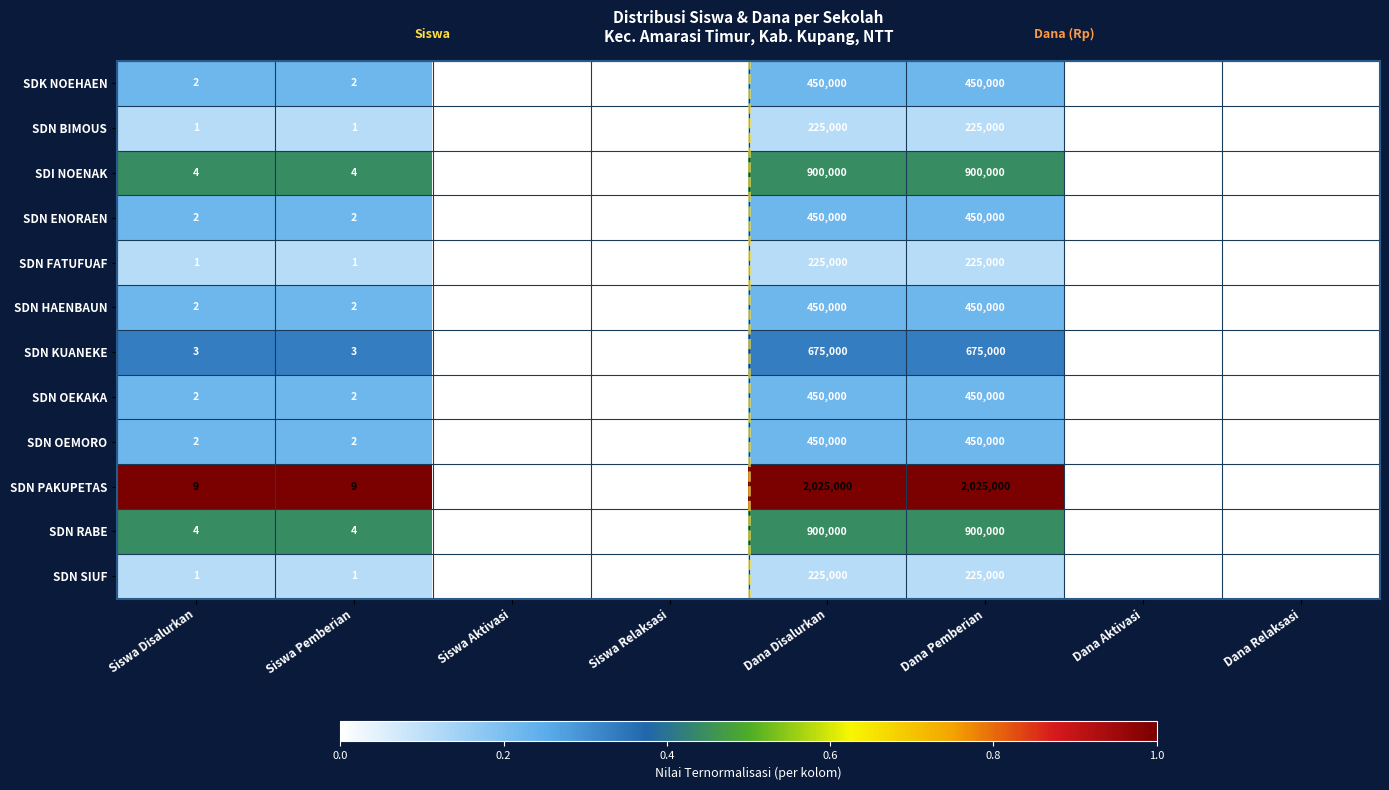

Is it true that SDN KUANEKE equals 675000 at Dana Disalurkan?

True